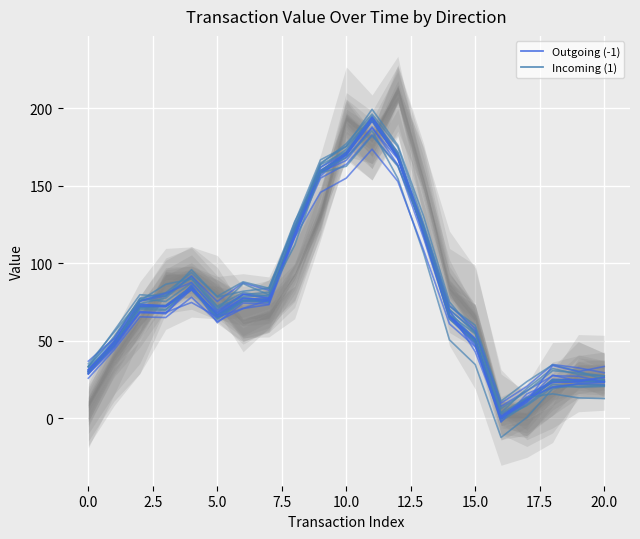

How many intersections are there between Incoming (1) and Outgoing (-1)?

6